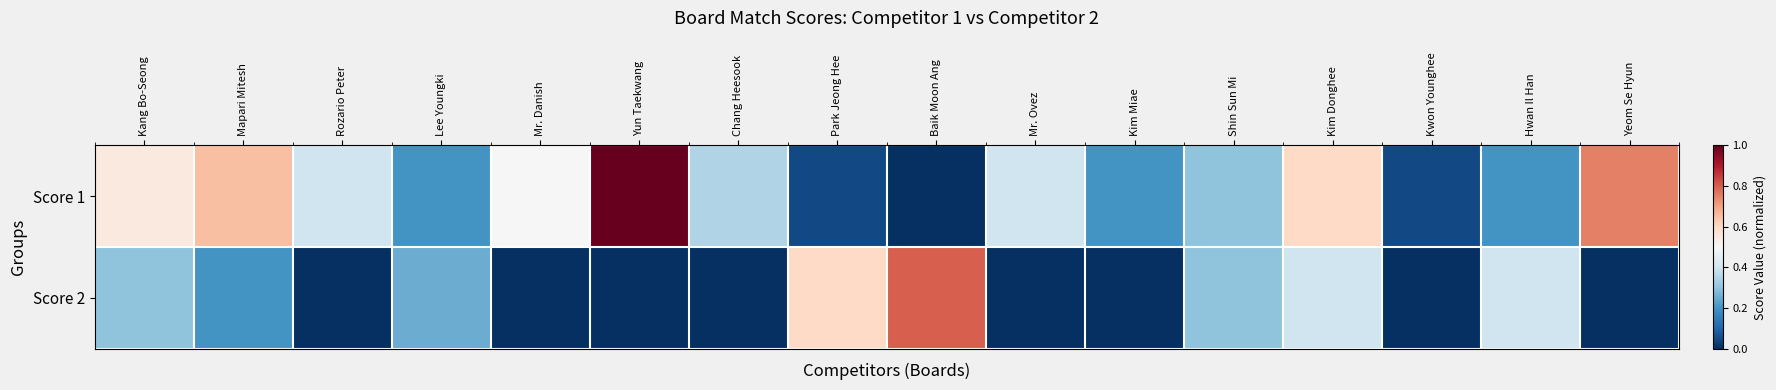

Which series has the largest range (max minus min)?

Score 1